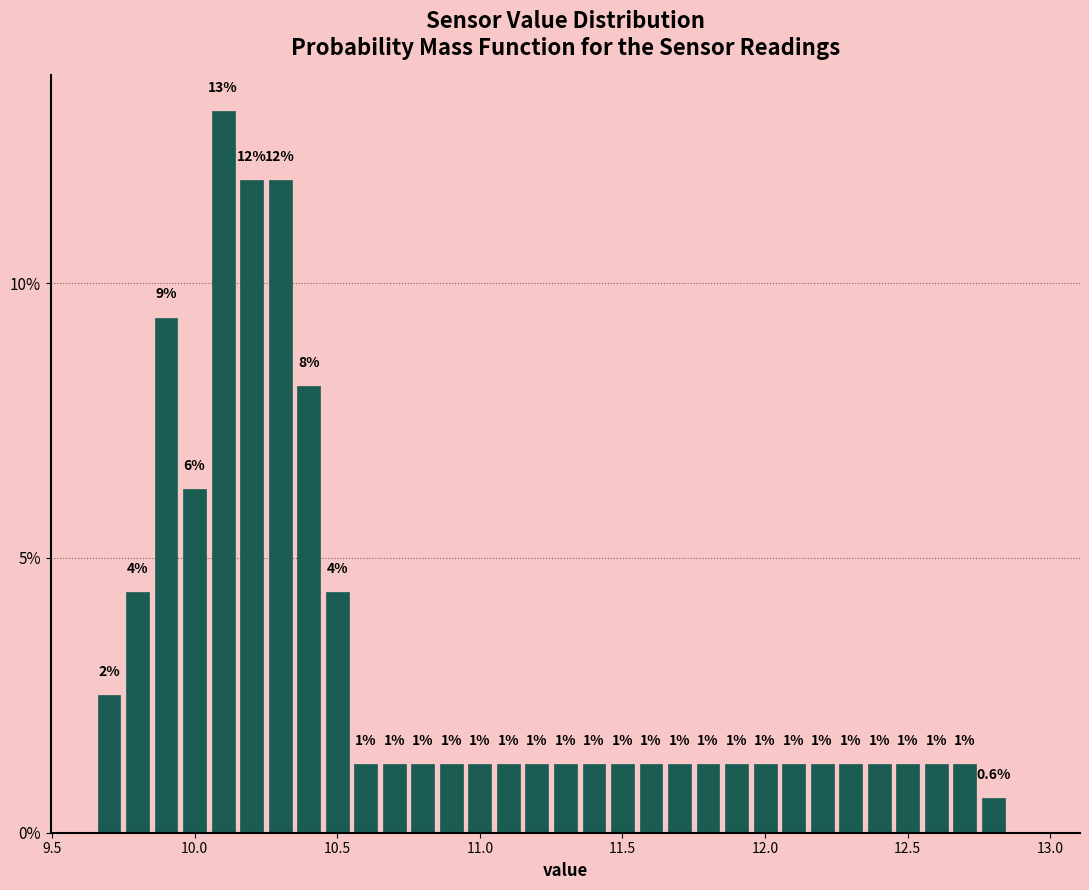

Read against the x-axis, roughly where is the centre of the tallest bar?

10.10